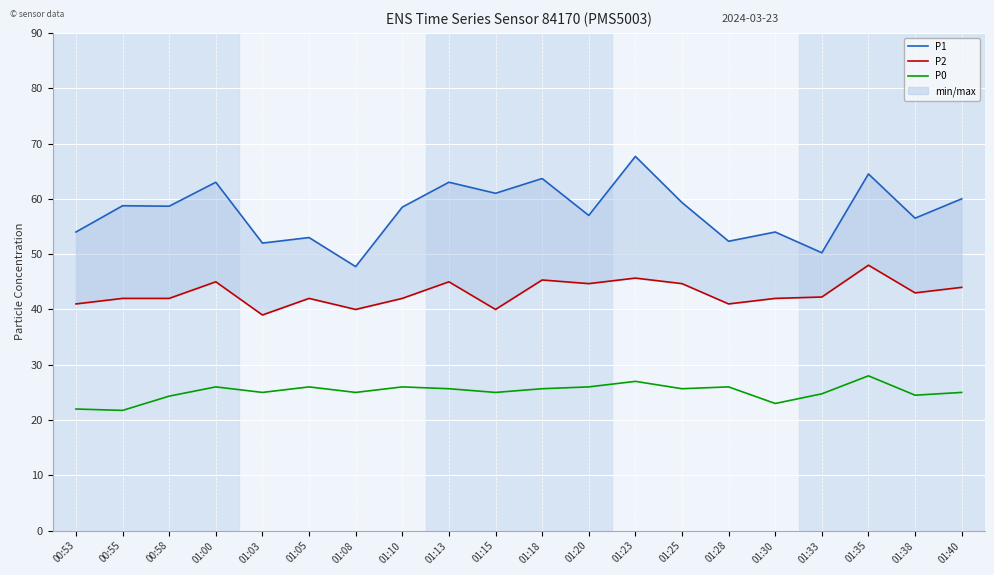

How many interior local peaks does the P2 series have?

6